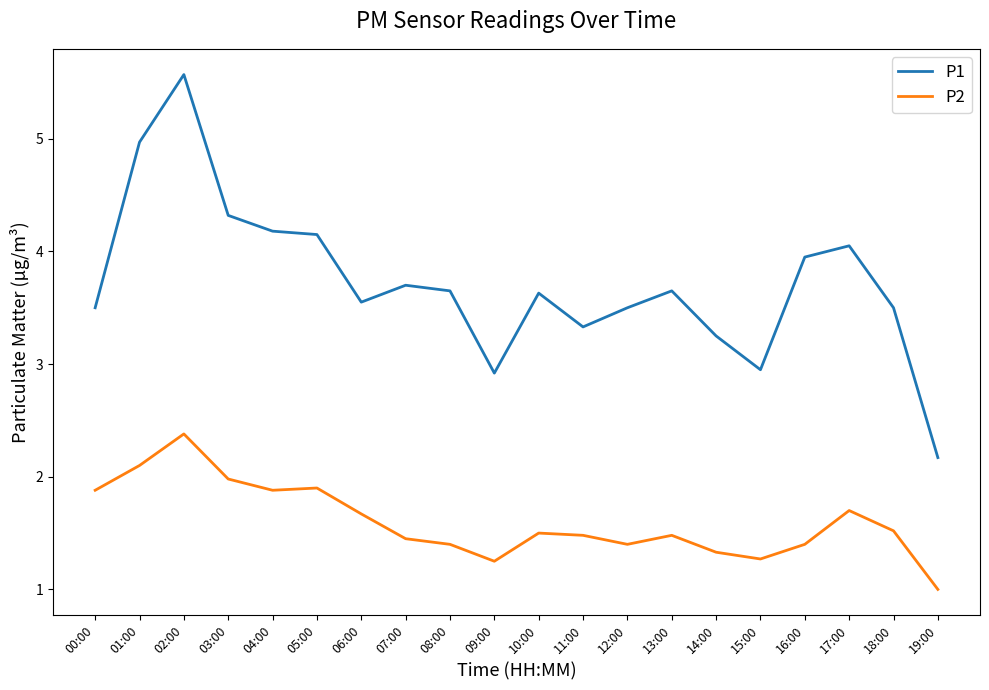

What are all the series names shown in the legend?

P1, P2